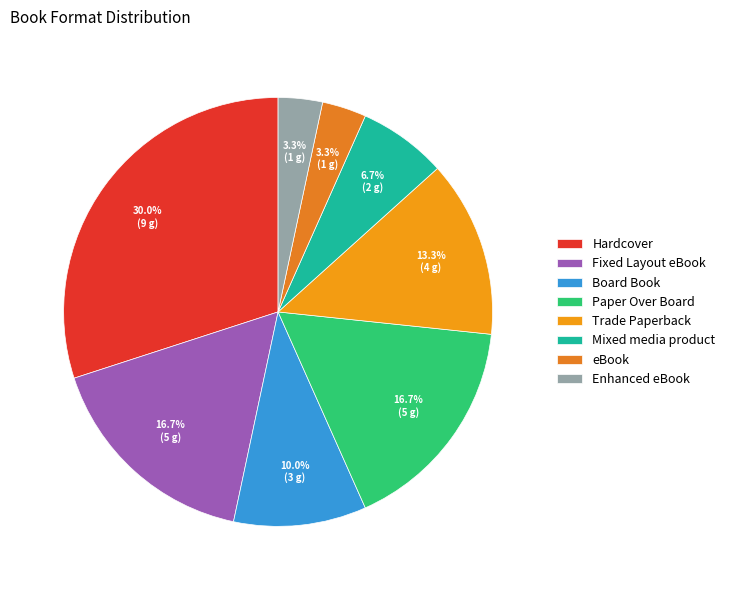

Count the number of slices in the pie.

8